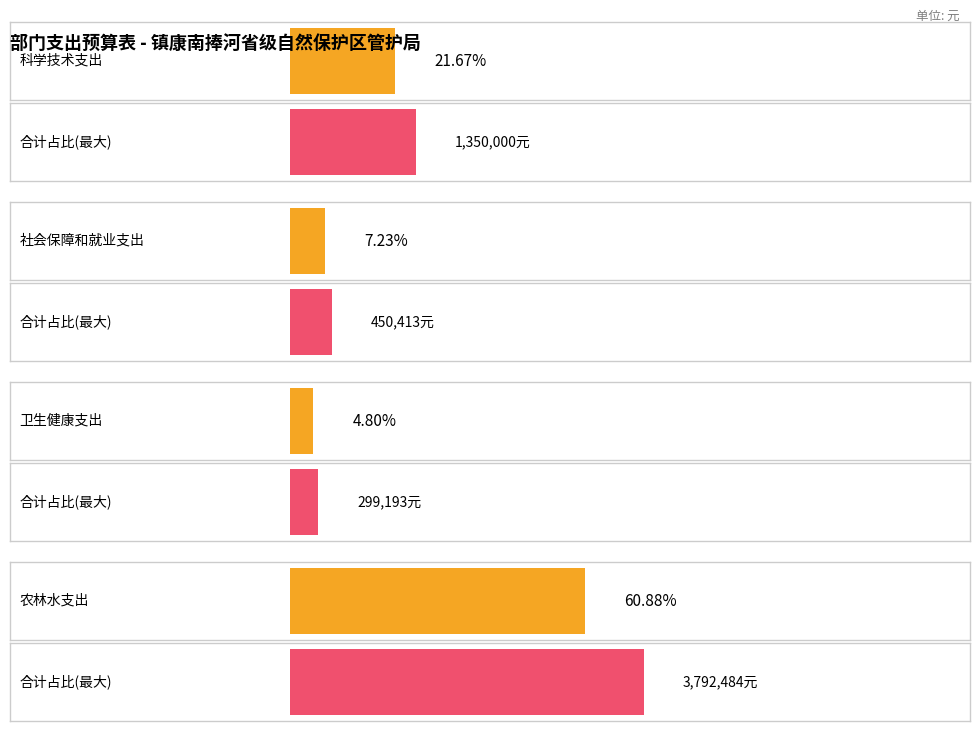

Does the chart contain stacked bars?

No